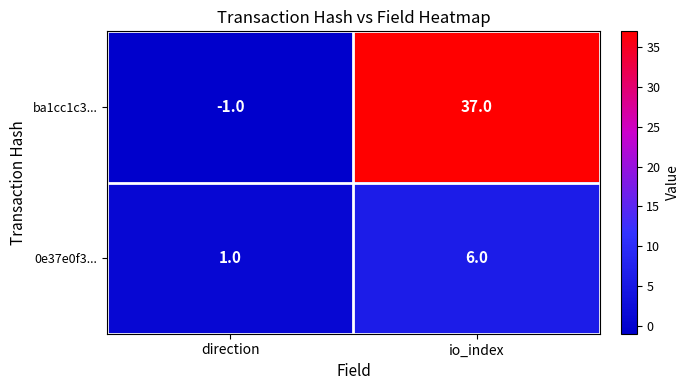

What is the smallest value displayed?

-1